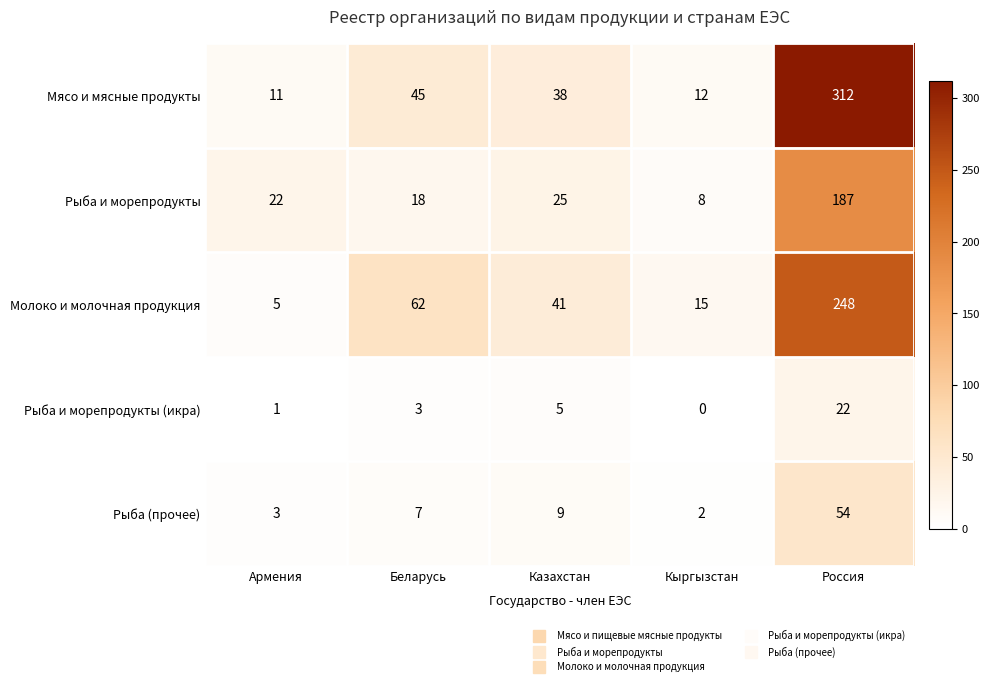

What is the sum of the Молоко и молочная продукция values at Казахстан and Беларусь?

103